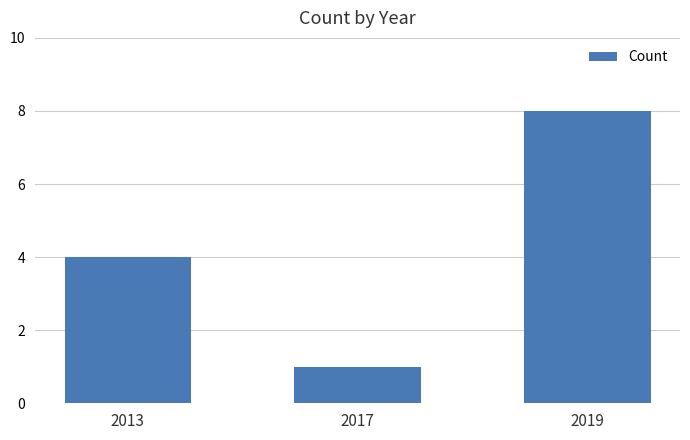

What is the value of the 2nd bar from the left?

1